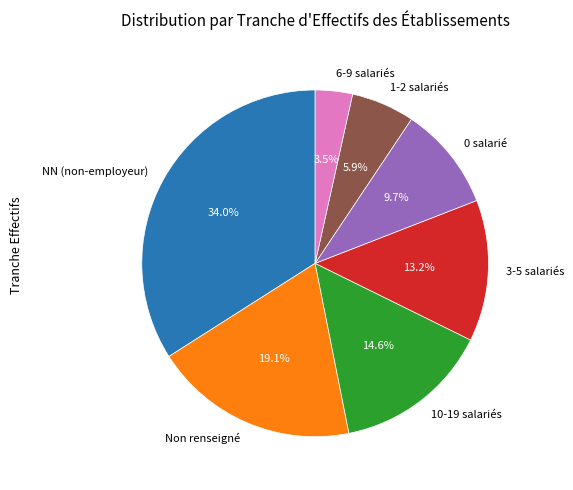

What is the ratio of the value at NN (non-employeur) to the value at 0 salarié?

3.5